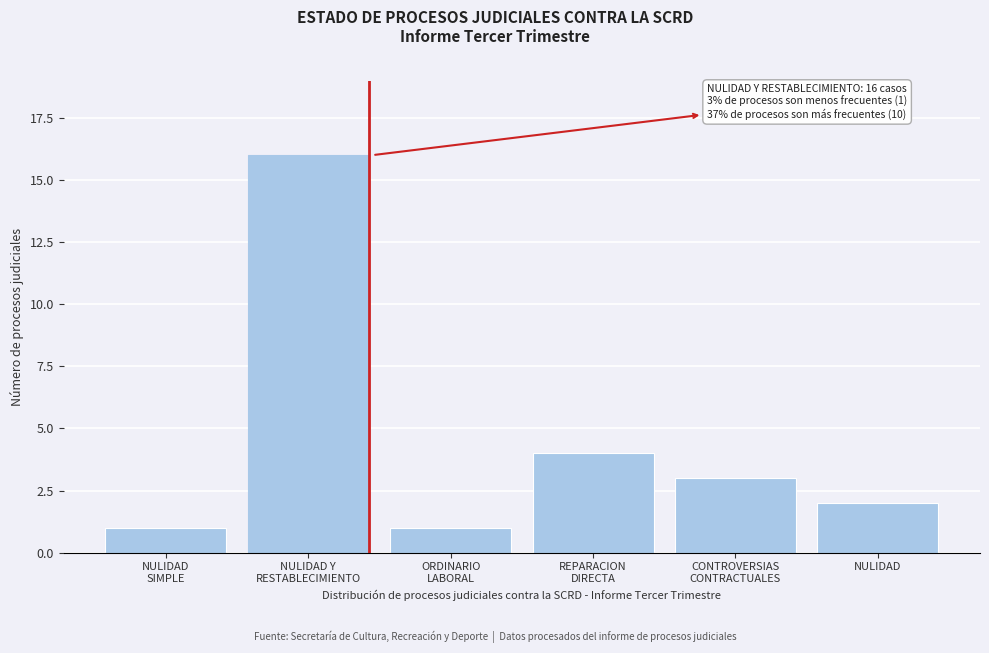

Reading left to right, list all the values displayed in this chart.

1	16	1	4	3	2